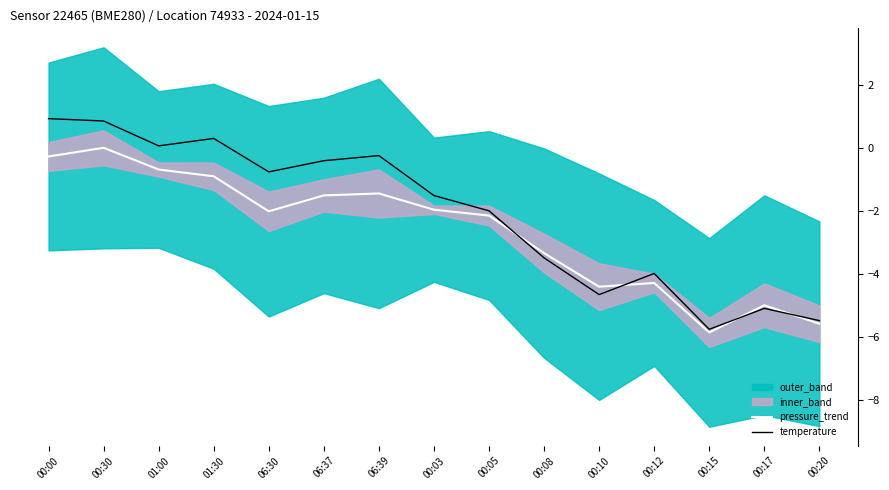

True or false: pressure_trend has more than 0 points higher than both neighbors.

True